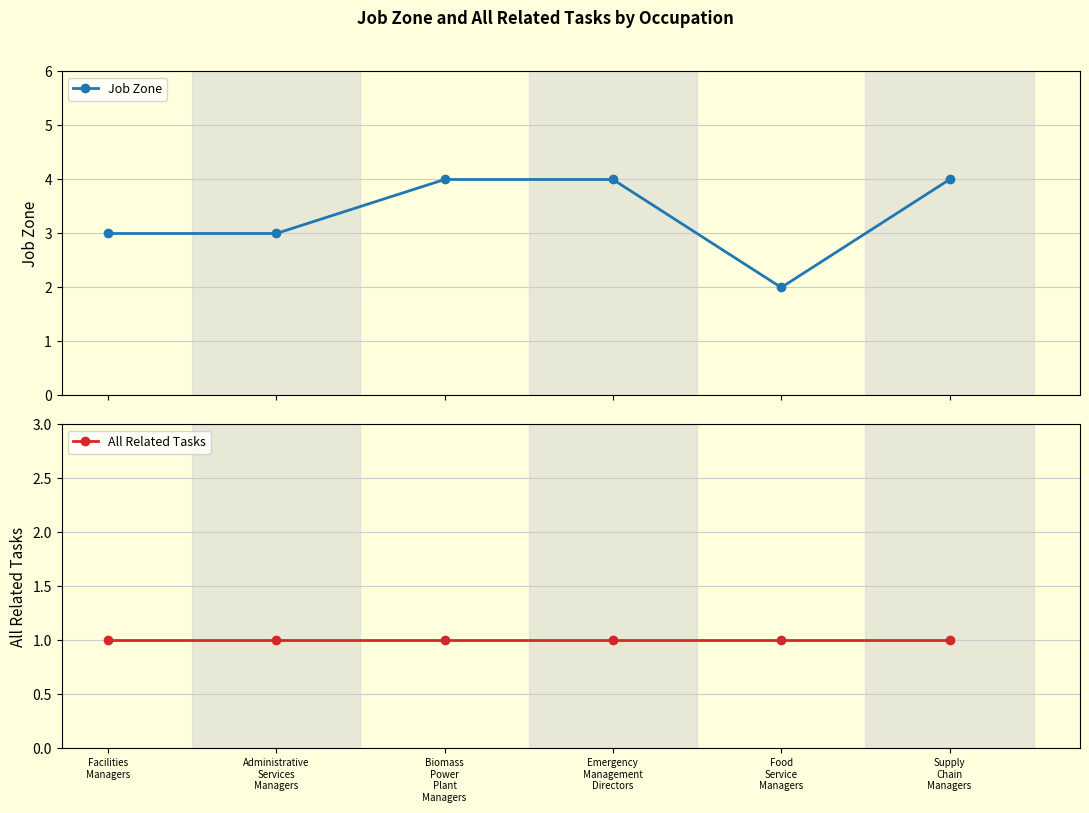

What is the value of the All Related Tasks point at the 3rd from the left?

1